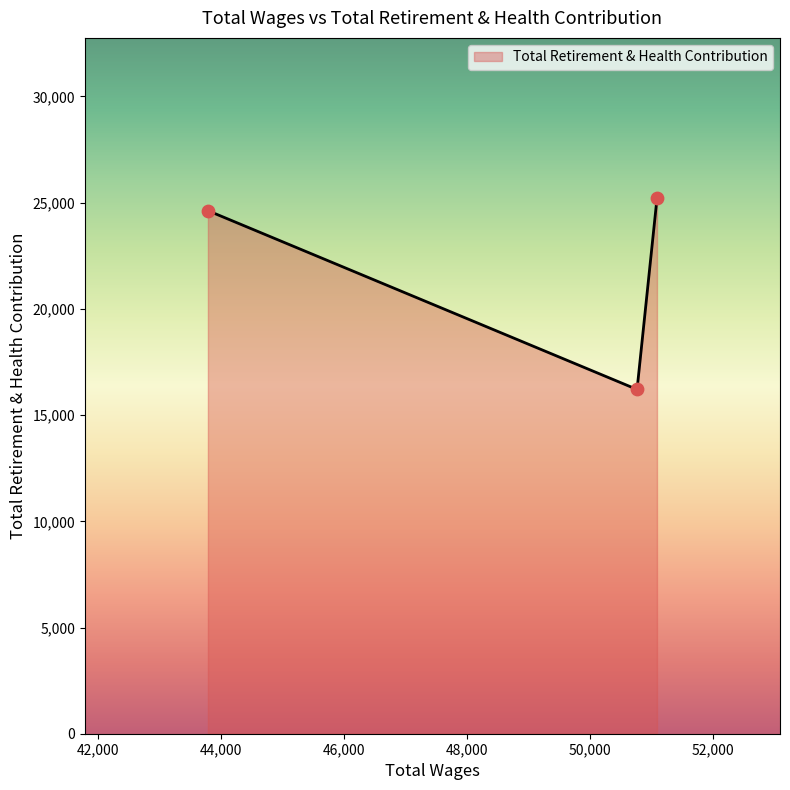

What is the sum of all values?

66031